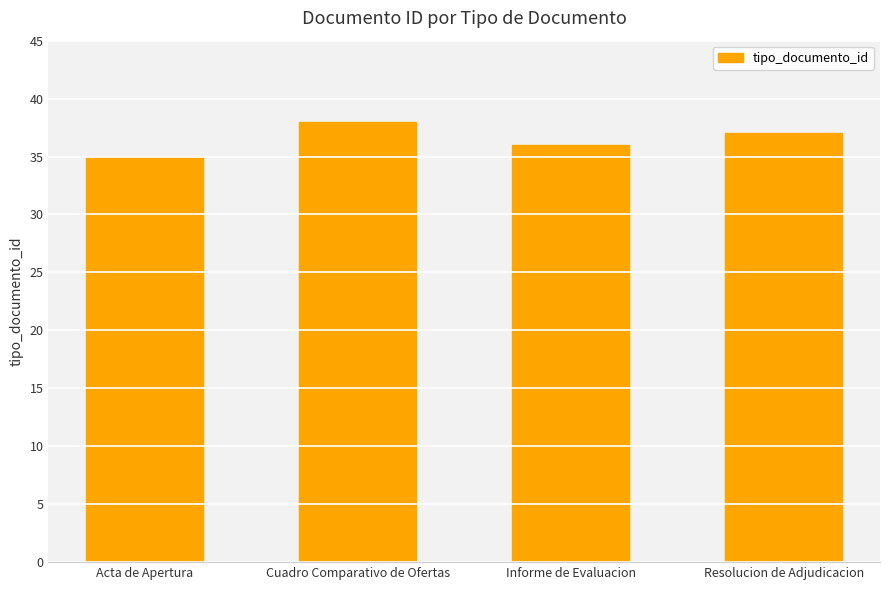

List the labels in order of value, smallest first.

Acta de Apertura, Informe de Evaluacion, Resolucion de Adjudicacion, Cuadro Comparativo de Ofertas